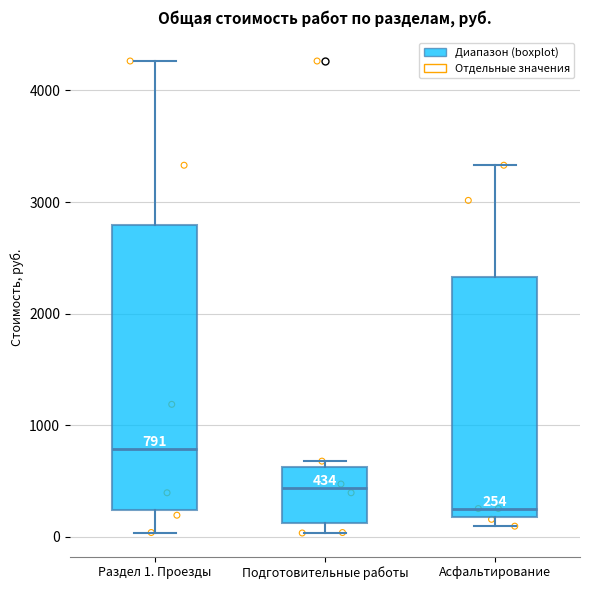

Which box is the tallest, from its lower edge to its upper edge?

Раздел 1. Проезды